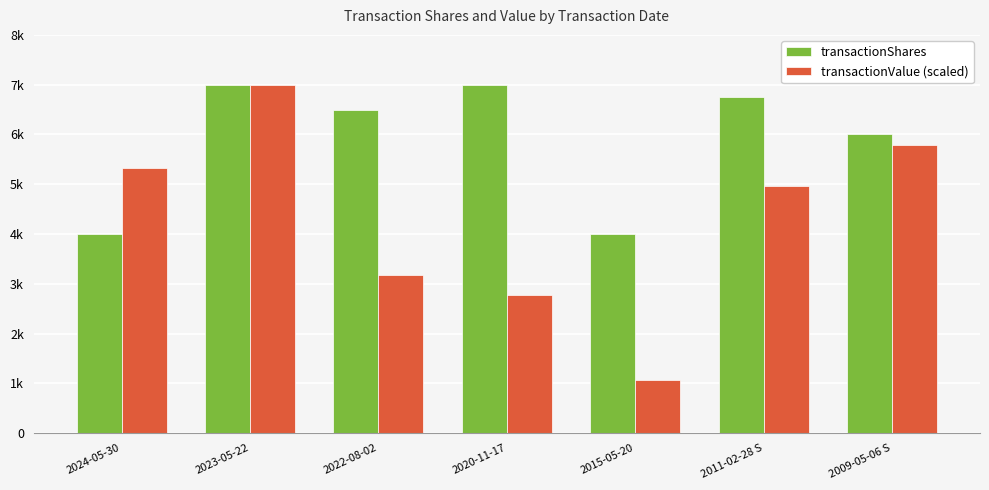

Reading left to right, list all the values displayed in this chart.

transactionShares: 4000.0	7000.0	6500.0	7000.0	4000.0	6750.0	6000.0
transactionValue (scaled): 5333.0	7000.0	3169.5	2781.7	1078.3	4966.9	5778.5